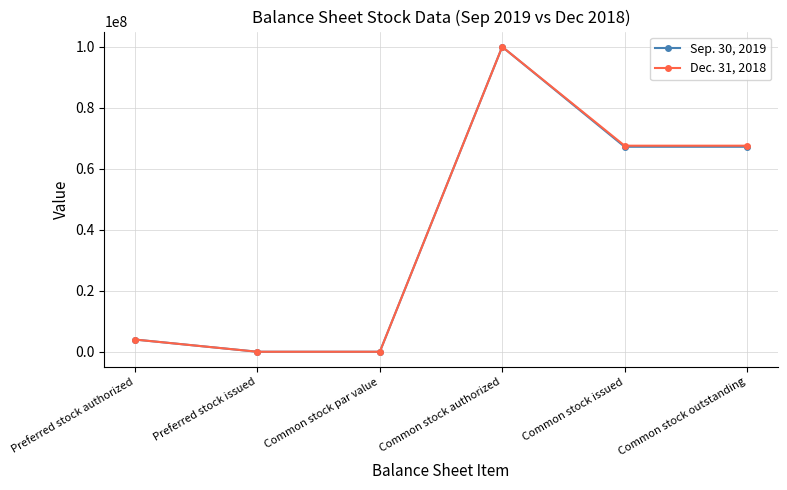

What is the label of the 6th point from the left?

Common stock outstanding